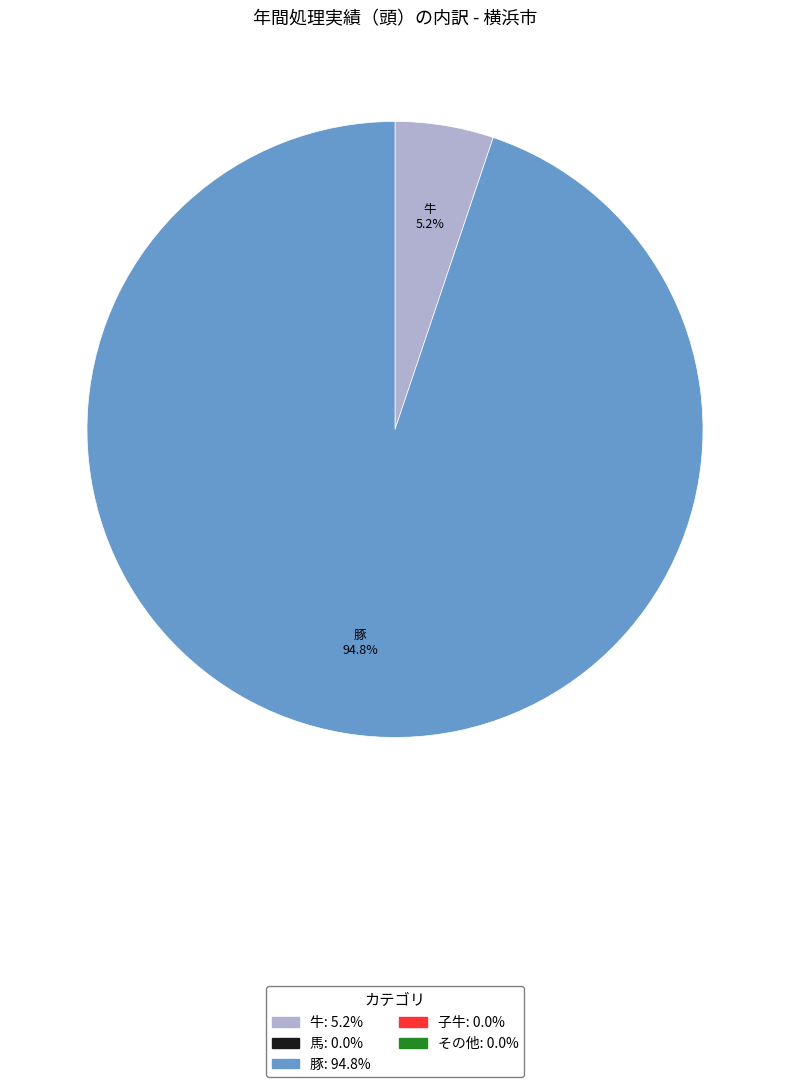

Is there any slice that represents more than half of the pie?

Yes